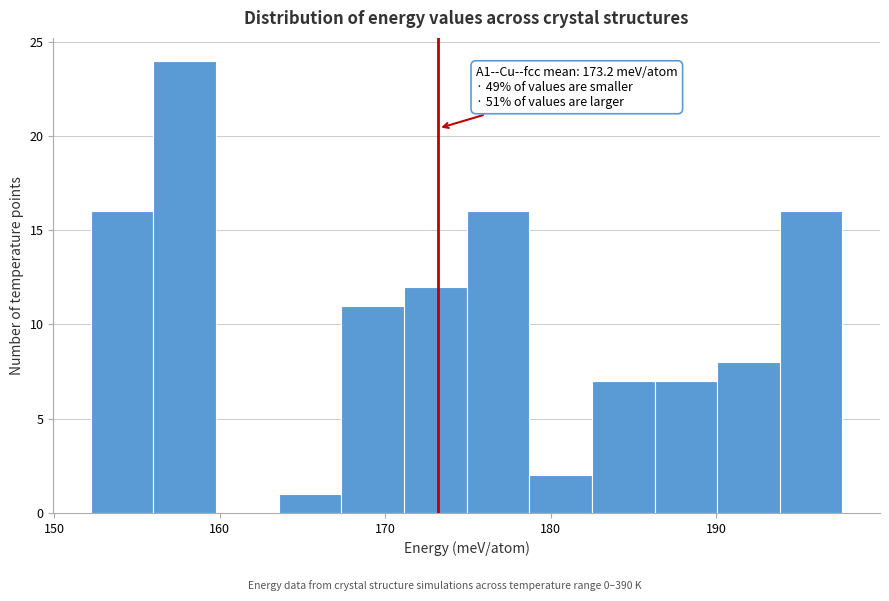

Read against the x-axis, roughly where is the centre of the tallest bar?

158